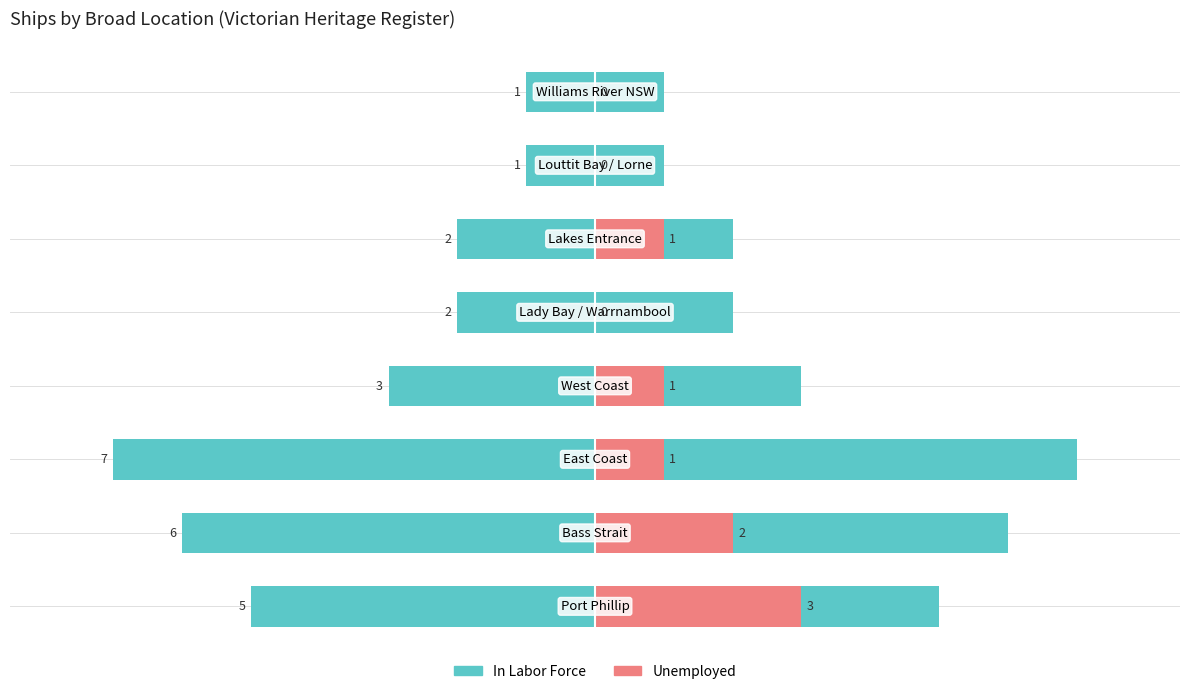

Reading right to left, what are all the values shown in this chart?

In Labor Force: 1	1	2	2	3	7	6	5
Unemployed: 0	0	1	0	1	1	2	3